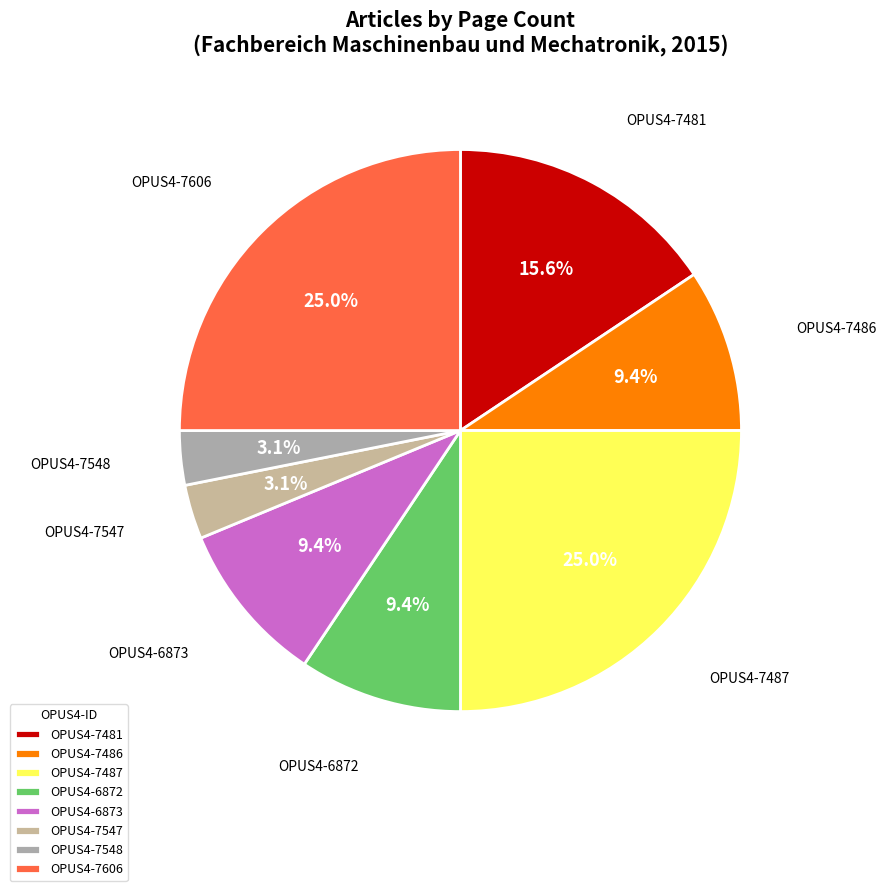

Is there any slice that represents more than half of the pie?

No